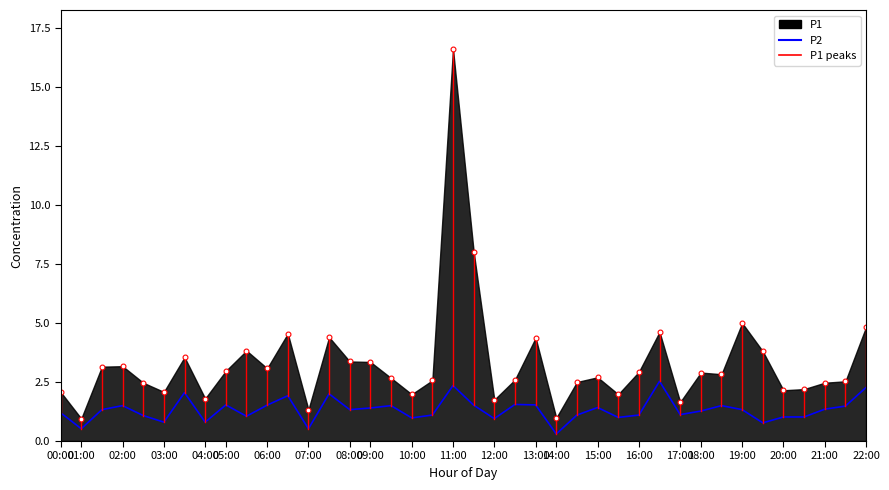

Reading left to right, extract all data points from this chart.

1.2	0.5	1.3	1.5	1.1	0.8	2.0	0.8	1.5	1.1	1.5	1.9	0.5	2.0	1.3	1.4	1.5	1.0	1.1	2.4	1.5	0.9	1.6	1.5	0.3	1.1	1.4	1.0	1.1	2.5	1.1	1.3	1.5	1.3	0.8	1.0	1.0	1.4	1.5	2.3